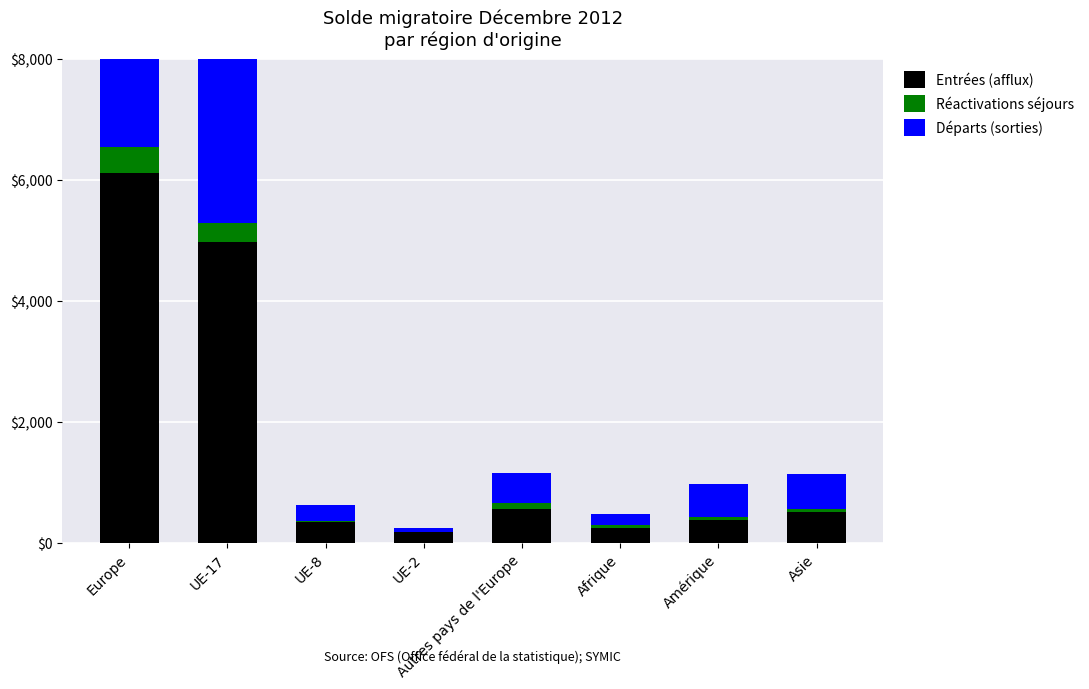

Rank the categories by Réactivations séjours value from highest to lowest.

Europe, UE-17, Autres pays de l'Europe, Amérique, Asie, Afrique, UE-8, UE-2